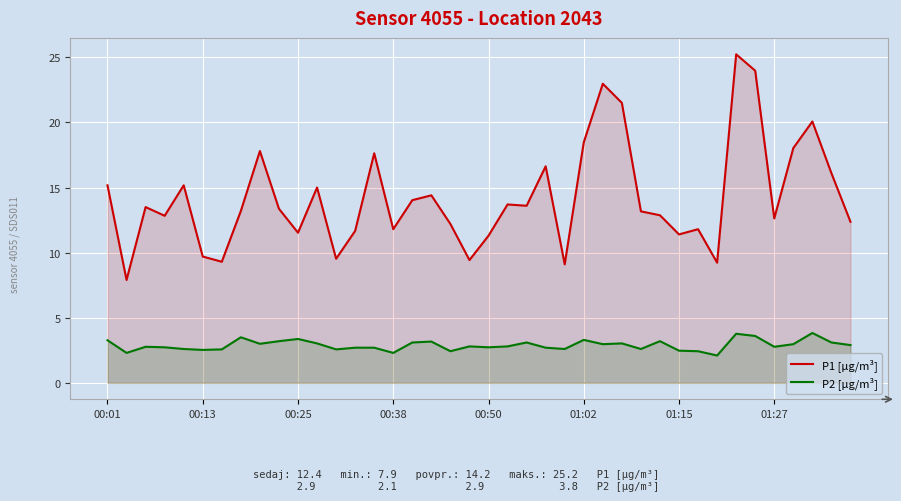

At which label does P2 [µg/m³] reach its peak?

37